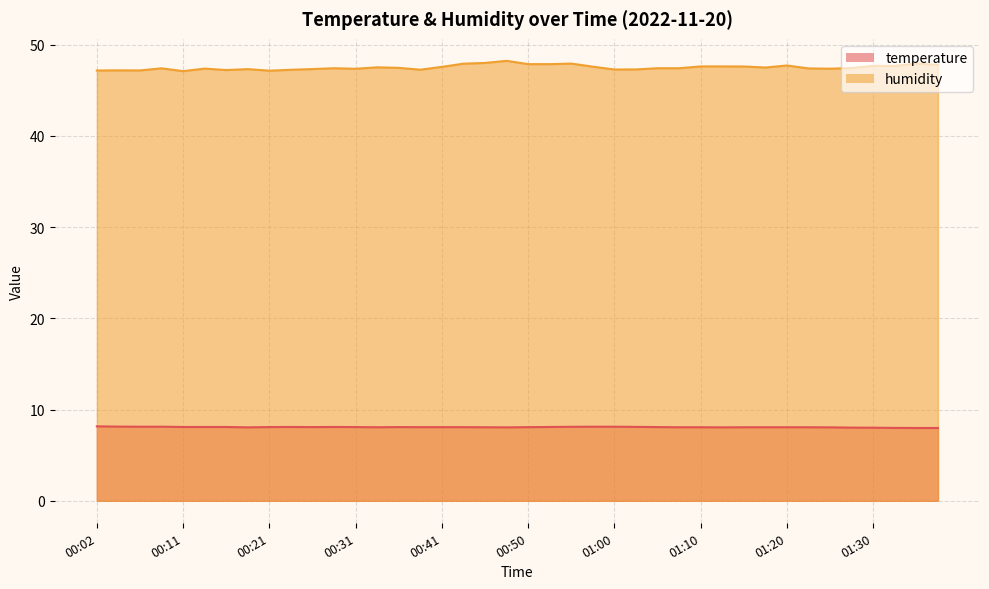

What is the average value of the temperature series?

8.1